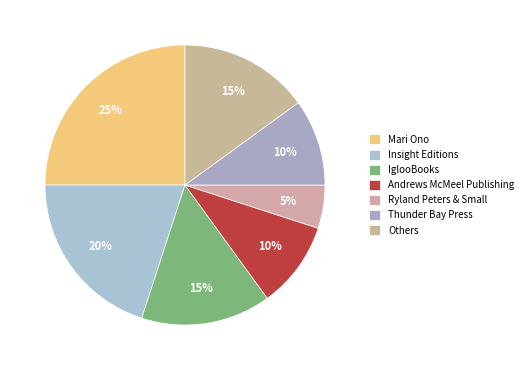

How many slices are in this pie chart?

7